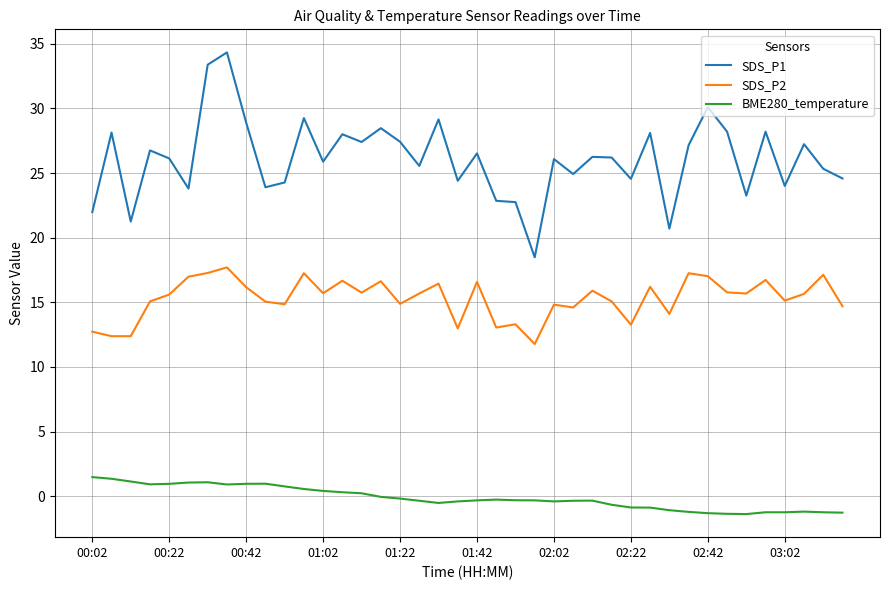

What is the smallest value displayed?

-1.4